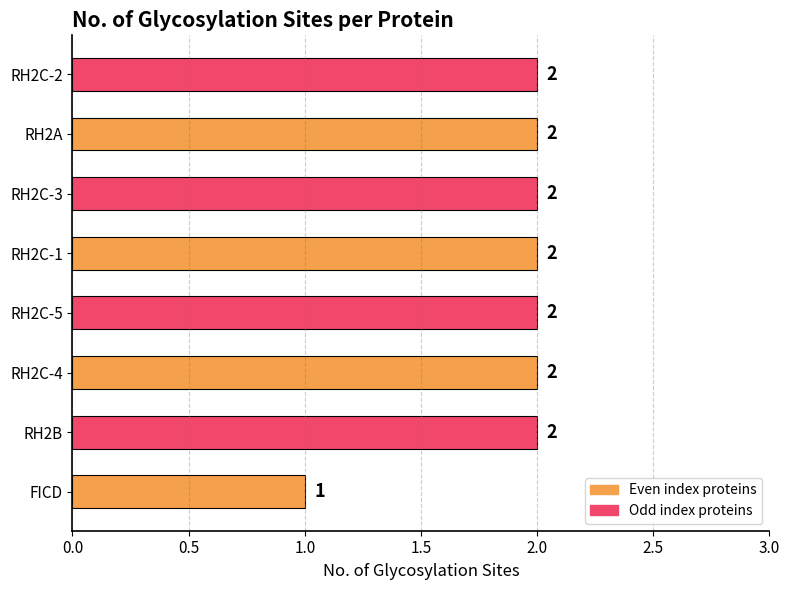

Which label corresponds to the smallest value in the chart?

FICD